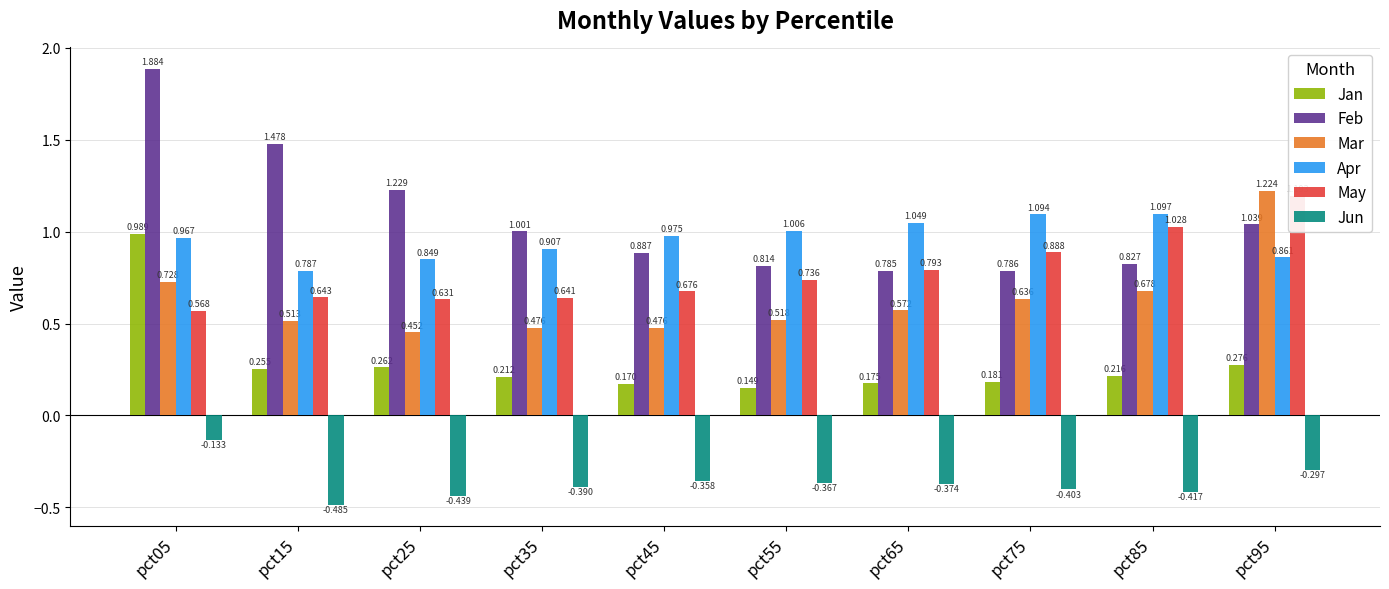

Reading right to left, list all the values displayed in this chart.

Jan: 0.3	0.2	0.2	0.2	0.1	0.2	0.2	0.3	0.3	1.0
Feb: 1.0	0.8	0.8	0.8	0.8	0.9	1.0	1.2	1.5	1.9
Mar: 1.2	0.7	0.6	0.6	0.5	0.5	0.5	0.5	0.5	0.7
Apr: 0.9	1.1	1.1	1.0	1.0	1.0	0.9	0.8	0.8	1.0
May: 1.2	1.0	0.9	0.8	0.7	0.7	0.6	0.6	0.6	0.6
Jun: -0.3	-0.4	-0.4	-0.4	-0.4	-0.4	-0.4	-0.4	-0.5	-0.1